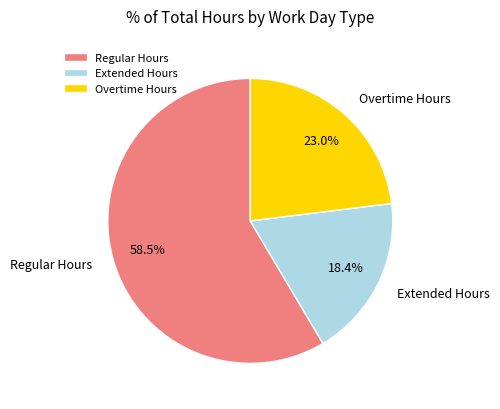

What is the majority slice?

Regular Hours